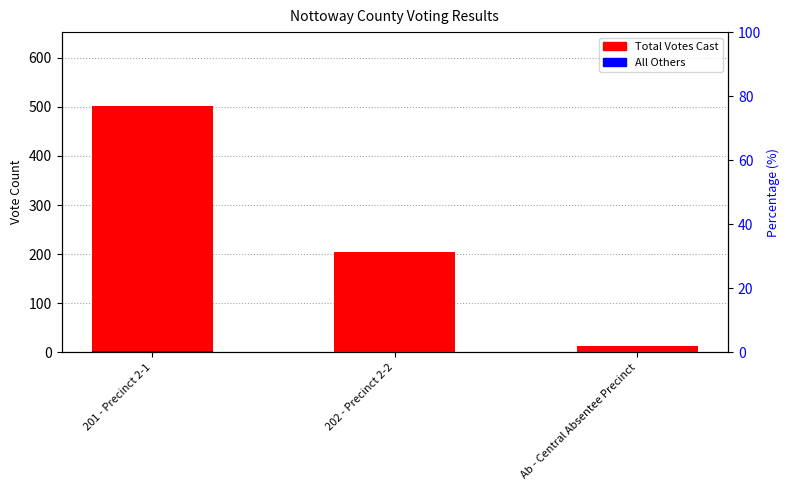

Which series changed the most between 201 - Precinct 2-1 and 202 - Precinct 2-2?

Total Votes Cast